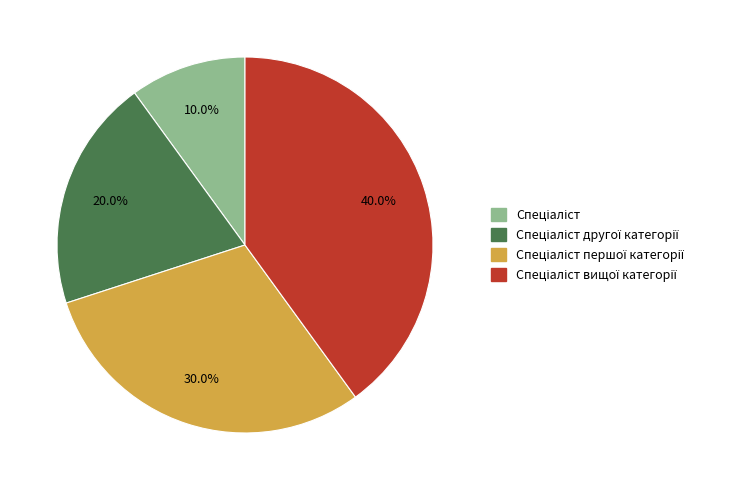

Is there any slice that represents more than half of the pie?

No